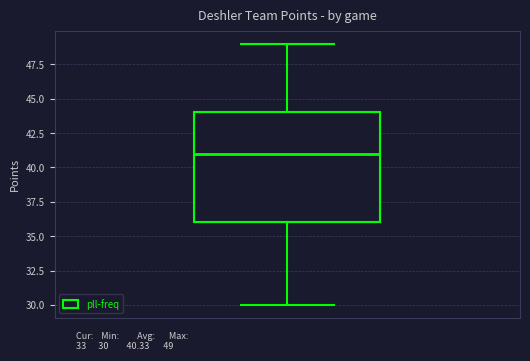

Read this box plot against the y-axis: the position of the median line, the range covered by the box, and the ends of both whiskers. The values are not printed on the chart, so give them approximately, as read against the axis.

median 41, box 36 to 44, whiskers 30 to 49